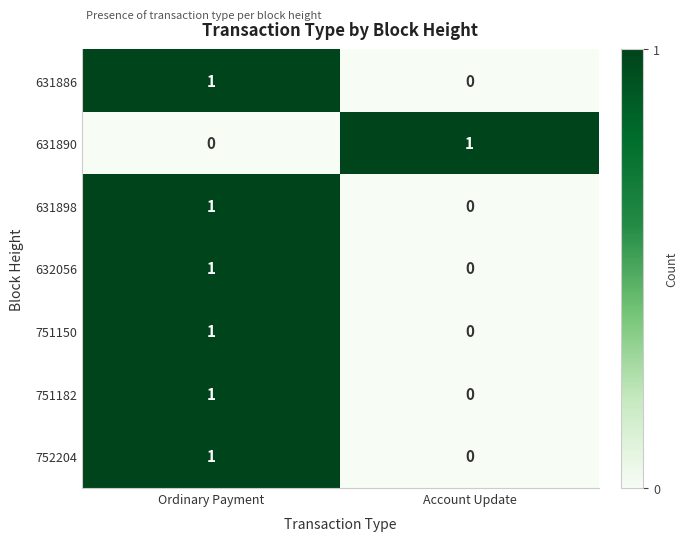

List the labels in order of 752204 value, largest first.

Ordinary Payment, Account Update